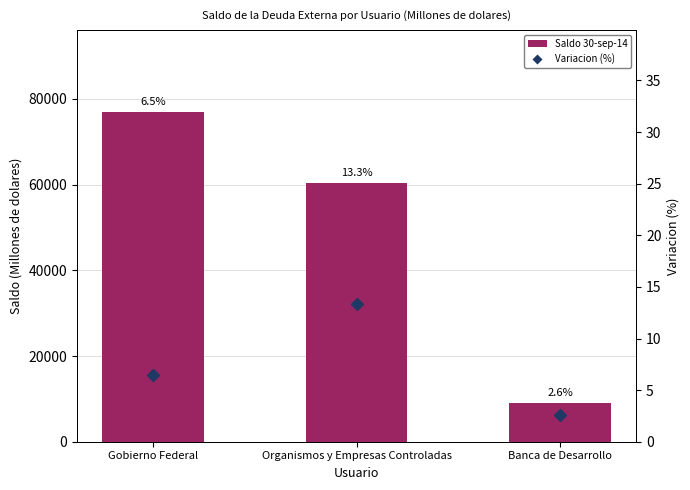

At how many categories does at least one series exceed 42254?

2